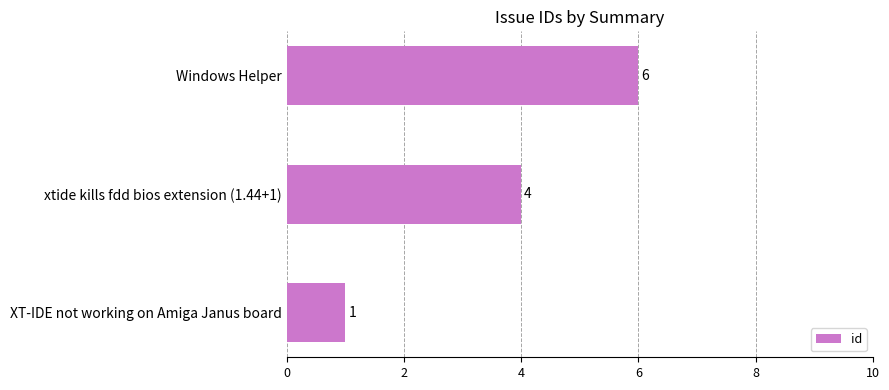

What is the maximum value shown in the chart?

6